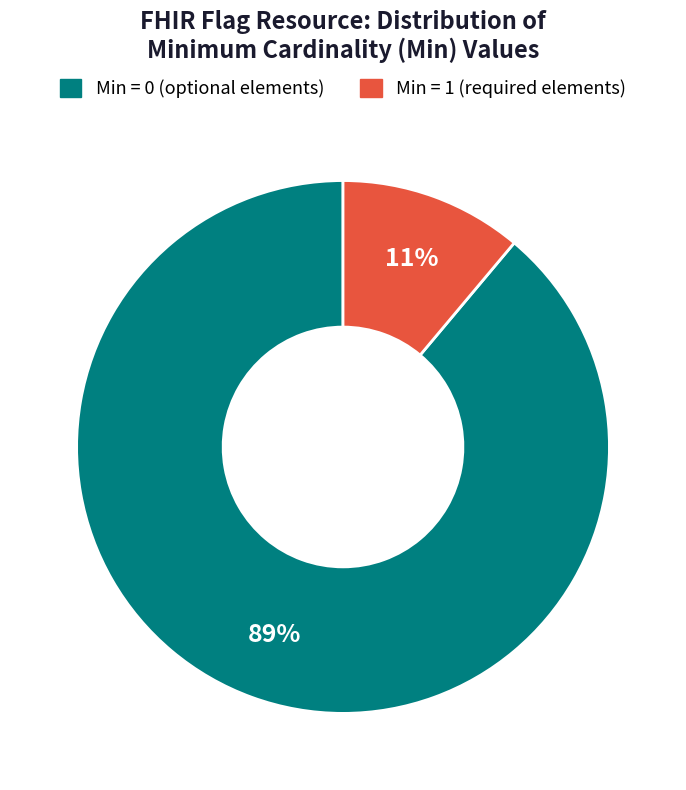

Is there any slice that represents more than half of the pie?

Yes